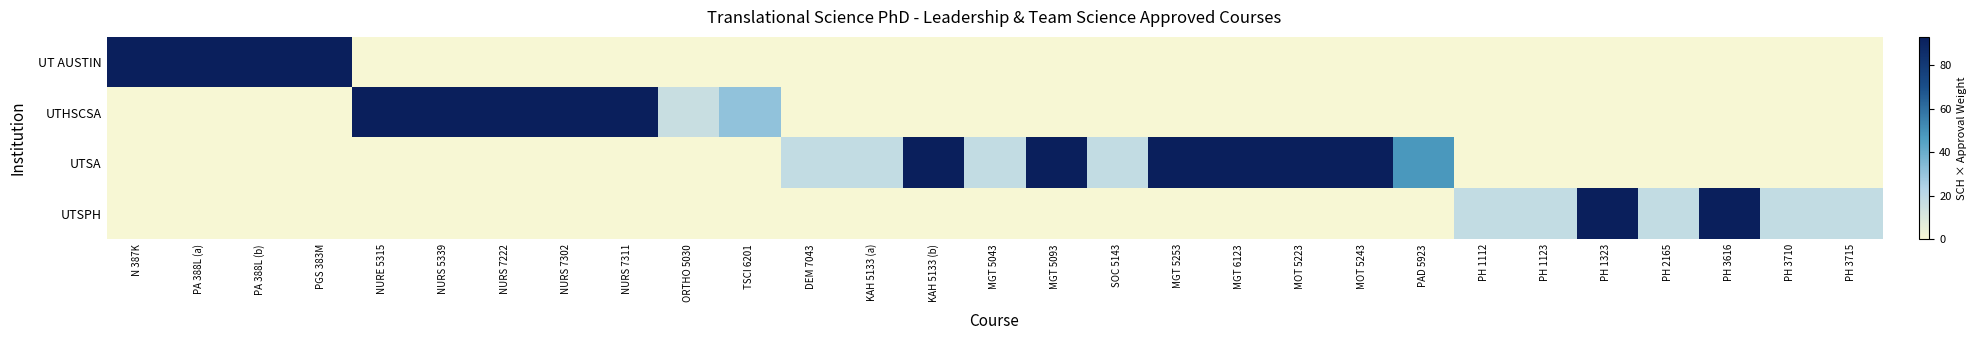

What is the difference between the highest and lowest values at NURS 7302?

93